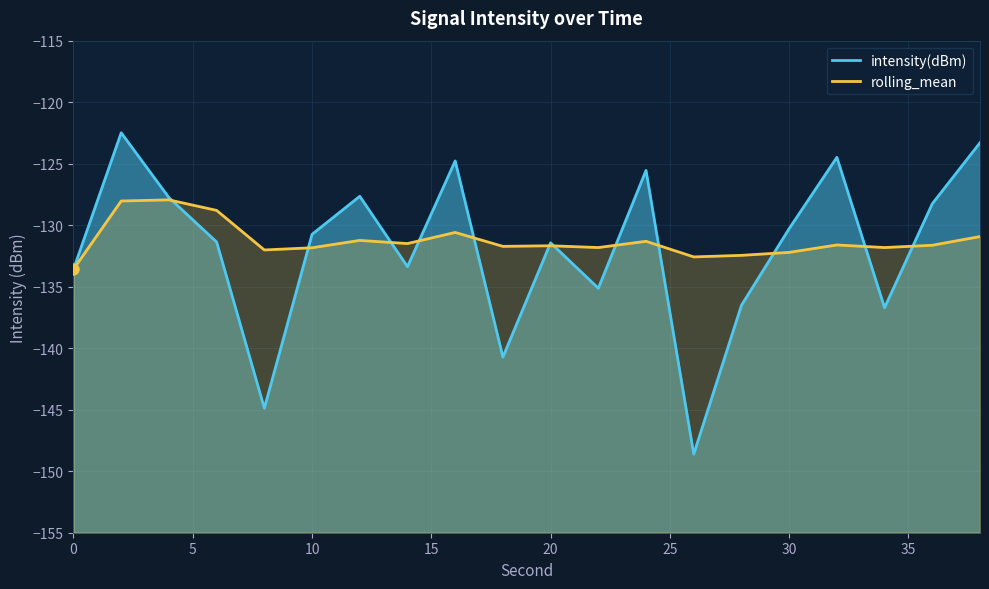

Which series contains the highest Y value?

intensity(dBm)